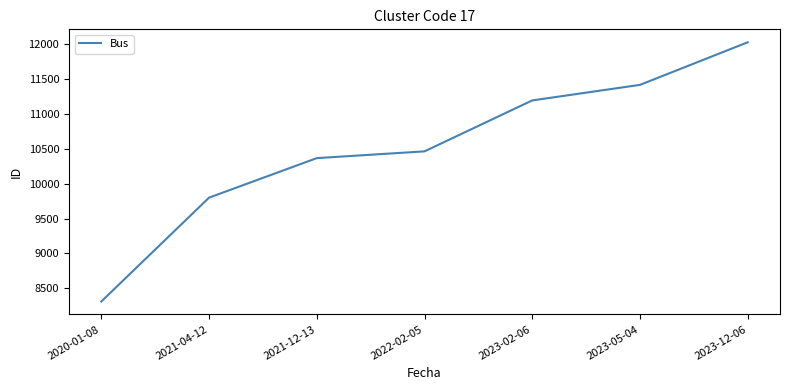

Rank the categories by value from lowest to highest.

2020-01-08, 2021-04-12, 2021-12-13, 2022-02-05, 2023-02-06, 2023-05-04, 2023-12-06